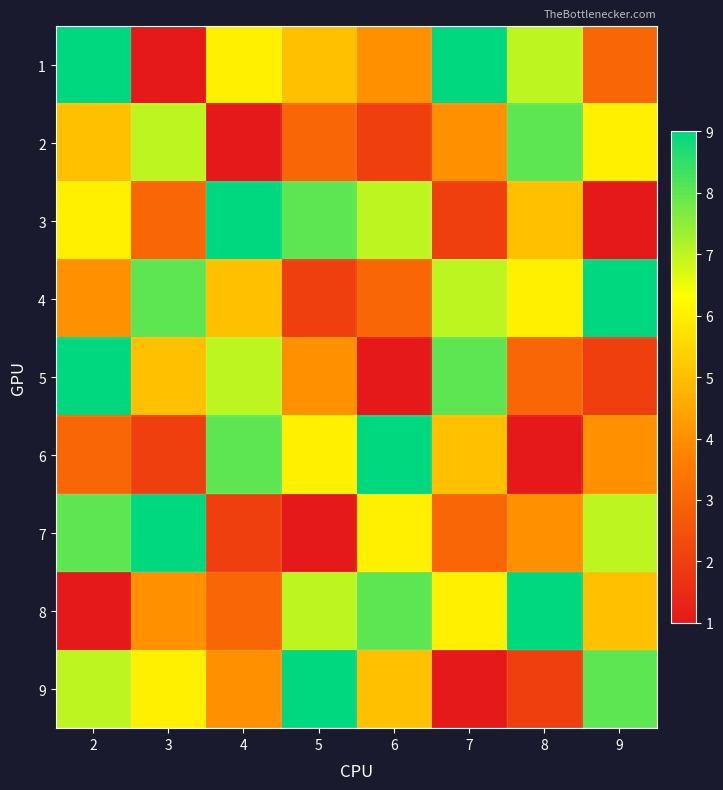

Reading right to left, what are all the values shown in this chart?

1: 9=3	8=7	7=9	6=4	5=5	4=6	3=1	2=9
2: 9=6	8=8	7=4	6=2	5=3	4=1	3=7	2=5
3: 9=1	8=5	7=2	6=7	5=8	4=9	3=3	2=6
4: 9=9	8=6	7=7	6=3	5=2	4=5	3=8	2=4
5: 9=2	8=3	7=8	6=1	5=4	4=7	3=5	2=9
6: 9=4	8=1	7=5	6=9	5=6	4=8	3=2	2=3
7: 9=7	8=4	7=3	6=6	5=1	4=2	3=9	2=8
8: 9=5	8=9	7=6	6=8	5=7	4=3	3=4	2=1
9: 9=8	8=2	7=1	6=5	5=9	4=4	3=6	2=7